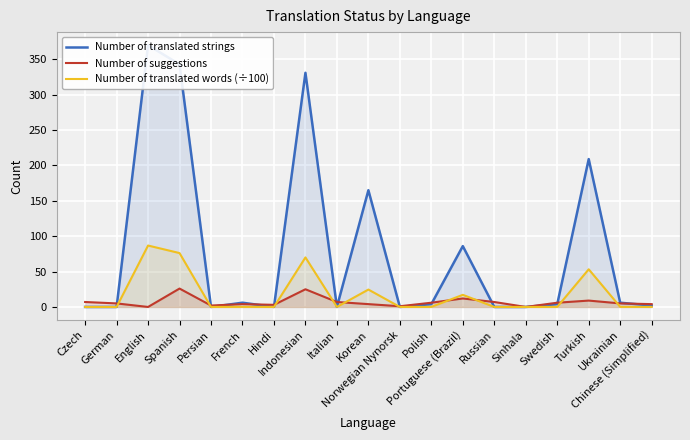

Reading right to left, what are all the values shown in this chart?

Number of translated strings: Chinese (Simplified)=2.0	Ukrainian=6.0	Turkish=209.0	Swedish=4.0	Sinhala=0.0	Russian=0.0	Portuguese (Brazil)=86.0	Polish=4.0	Norwegian Nynorsk=0.0	Korean=165.0	Italian=0.0	Indonesian=331.0	Hindi=0.0	French=6.0	Persian=0.0	Spanish=343.0	English=370.0	German=0.0	Czech=0.0
Number of suggestions: Chinese (Simplified)=4.0	Ukrainian=5.0	Turkish=9.0	Swedish=6.0	Sinhala=0.0	Russian=7.0	Portuguese (Brazil)=12.0	Polish=6.0	Norwegian Nynorsk=1.0	Korean=4.0	Italian=7.0	Indonesian=25.0	Hindi=3.0	French=4.0	Persian=2.0	Spanish=26.0	English=0.0	German=5.0	Czech=7.0
Number of translated words (÷100): Chinese (Simplified)=0.0	Ukrainian=0.1	Turkish=53.2	Swedish=0.1	Sinhala=0.0	Russian=0.0	Portuguese (Brazil)=17.1	Polish=0.1	Norwegian Nynorsk=0.0	Korean=24.6	Italian=0.0	Indonesian=70.0	Hindi=0.0	French=0.1	Persian=0.0	Spanish=76.2	English=86.8	German=0.0	Czech=0.0